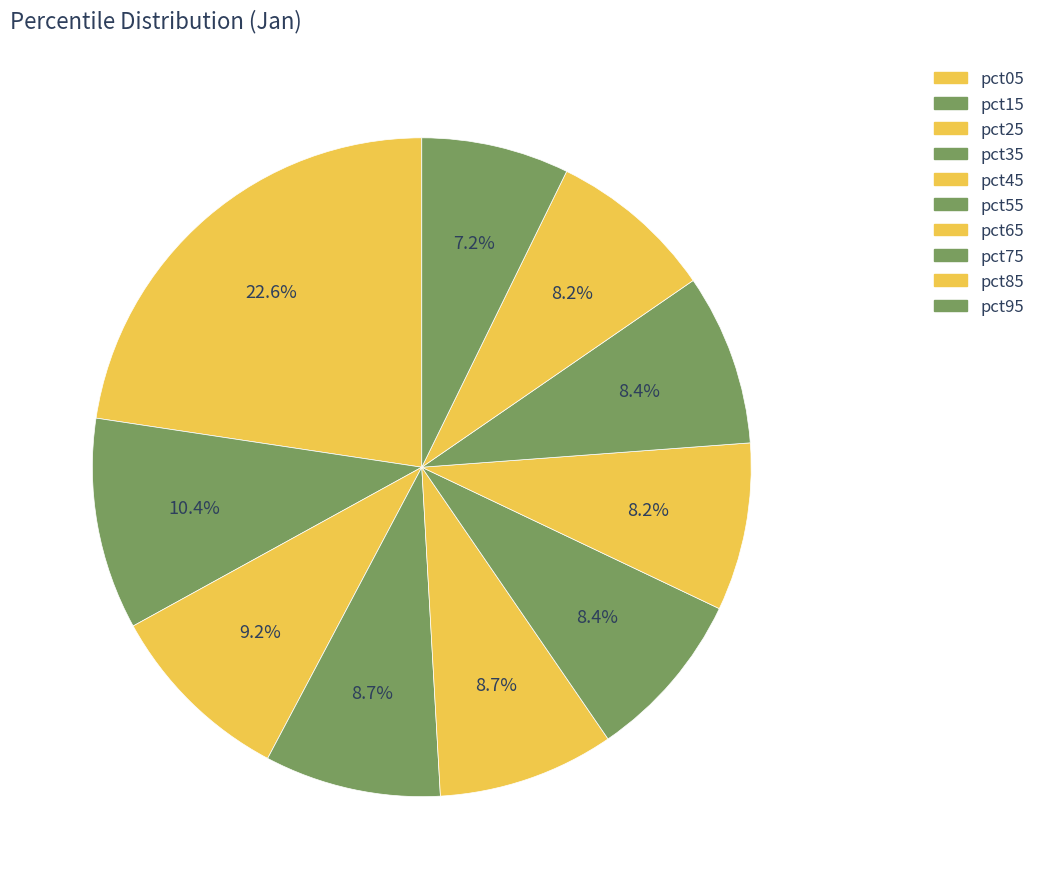

Count the number of slices in the pie.

10